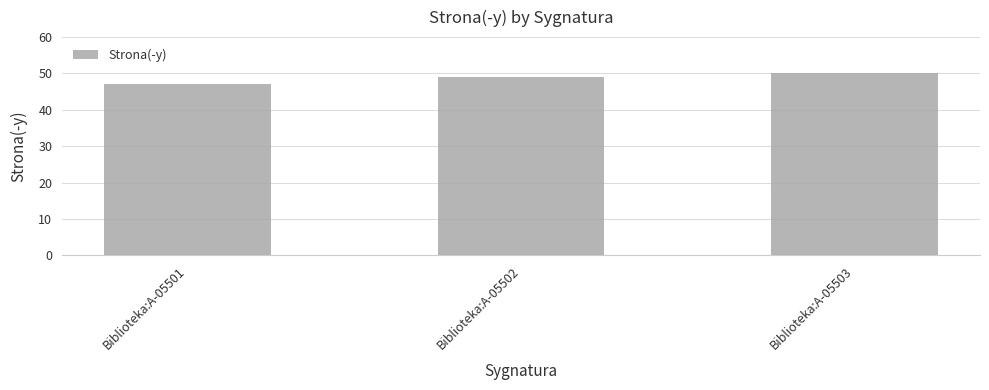

What is the approximate value at Biblioteka:A-05503?

50